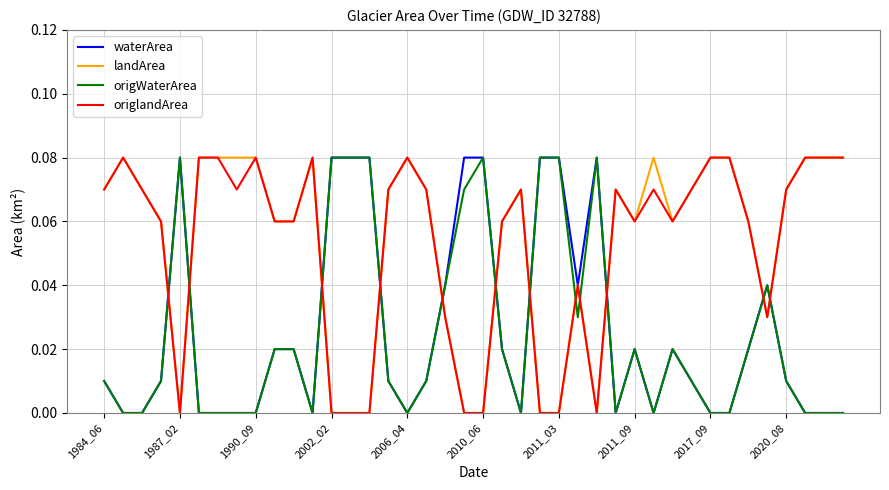

True or false: origlandArea and origWaterArea intersect in this chart.

True